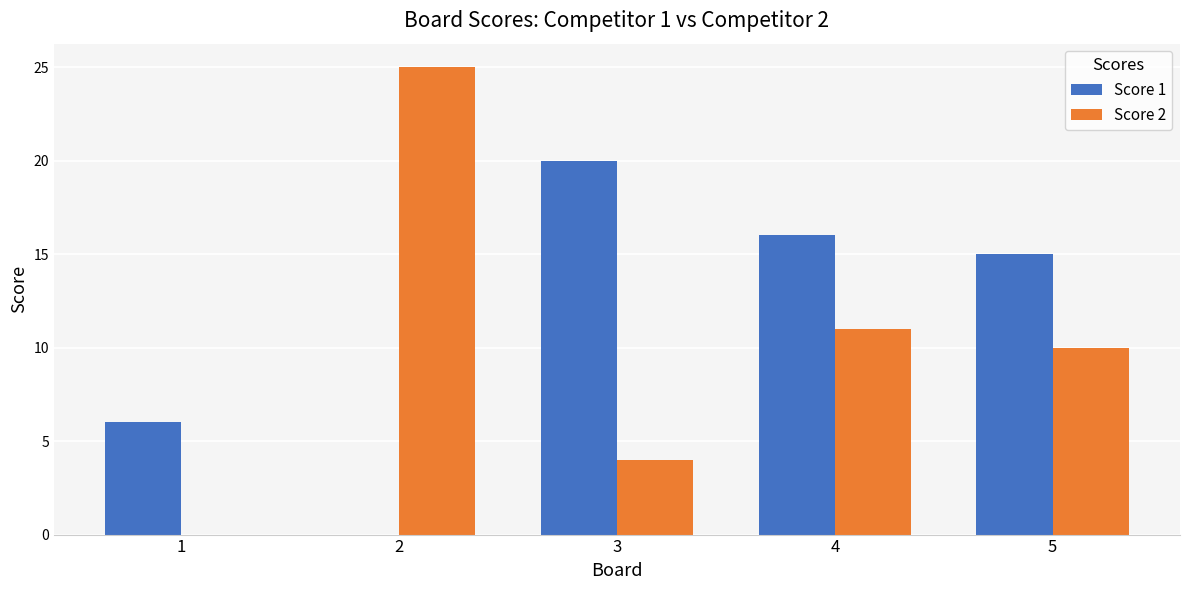

What value does the Score 1 series have at 3?

20